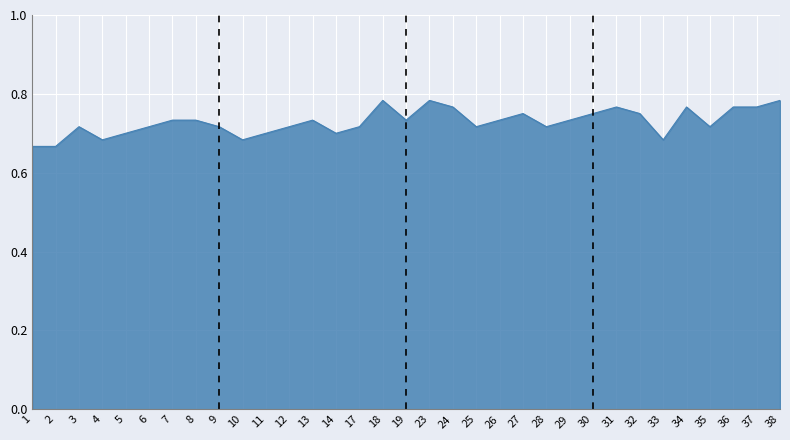

The chart shows a value of 0.4 at 1. True or false?

False